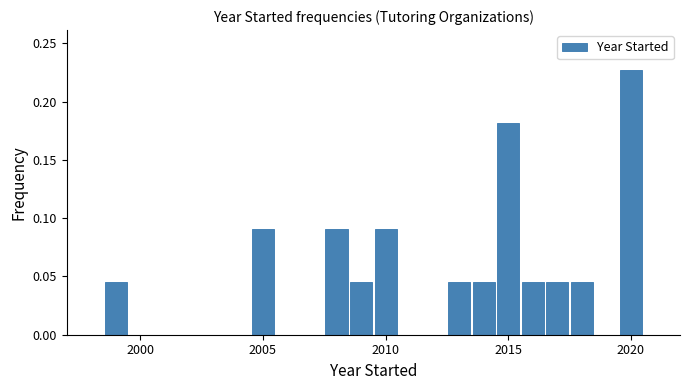

Around what value on the x-axis is the tallest bar? Give the approximate position of its centre, as read against the axis.

2020.0